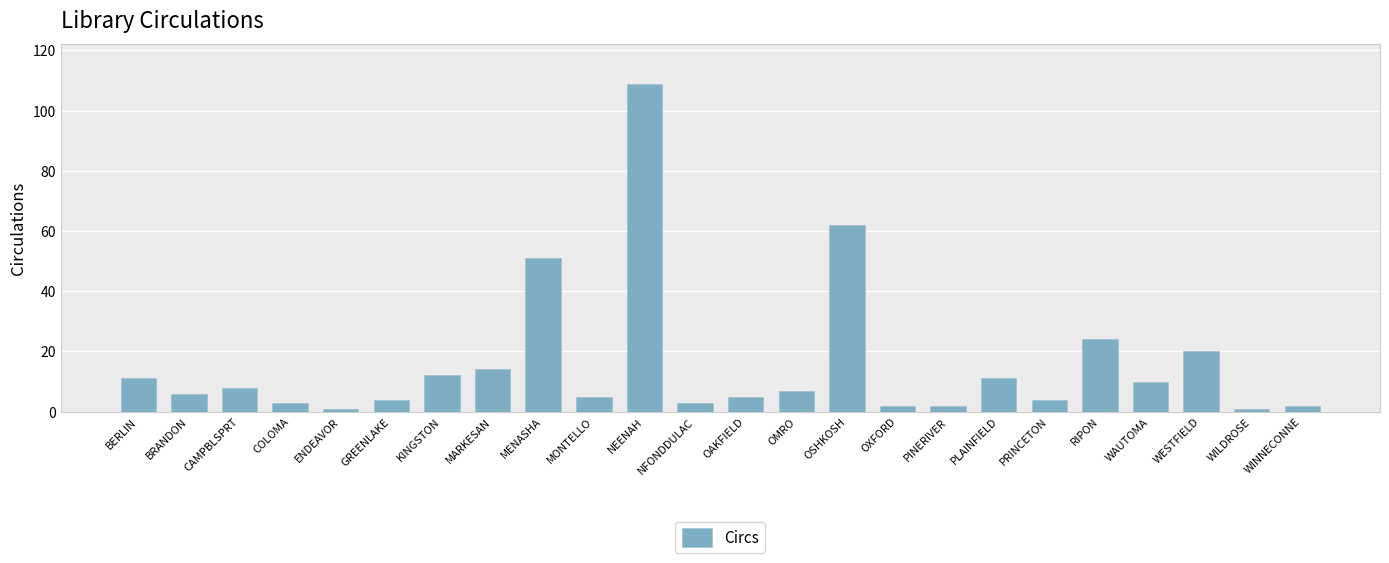

Approximately how many times larger is the value at OSHKOSH compared to RIPON?

2.6